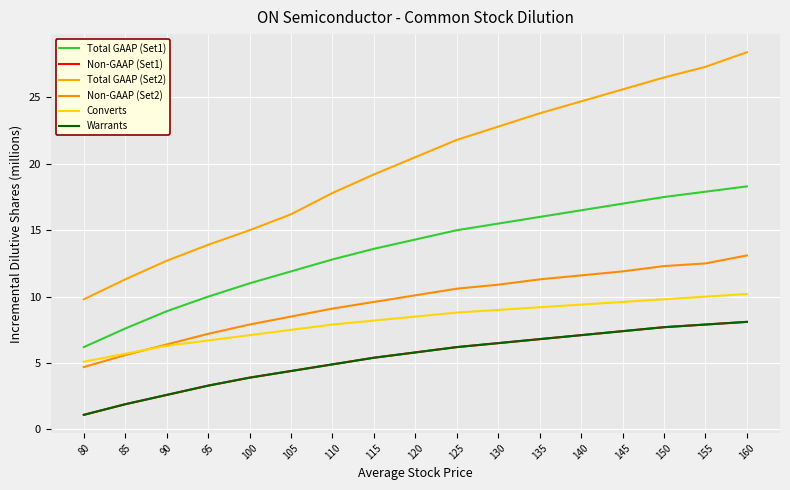

Does the chart have visible grid lines?

Yes